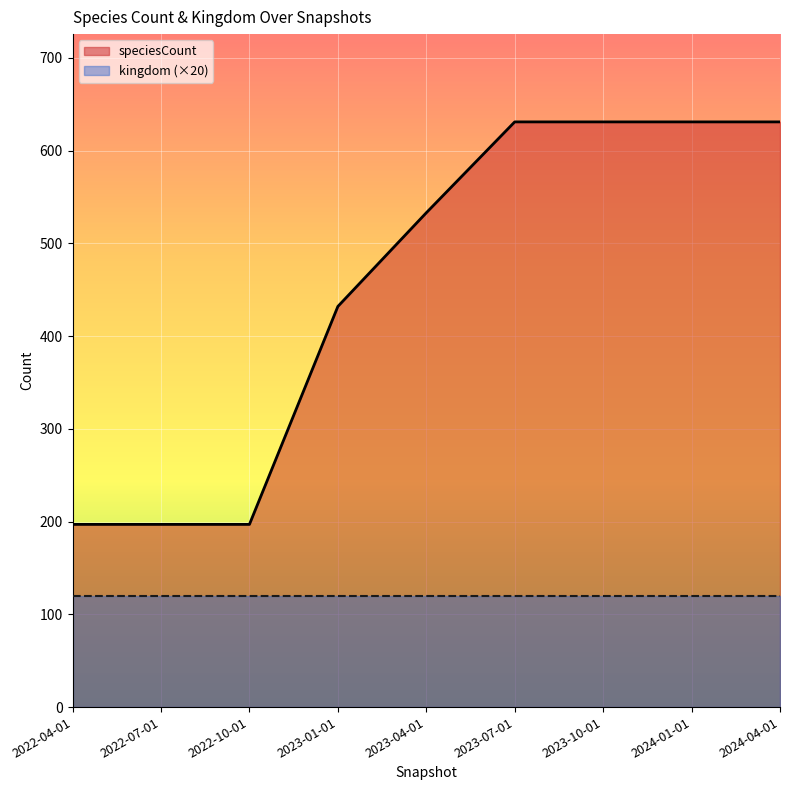

List the labels in order of value, largest first.

2023-07-01, 2023-10-01, 2024-01-01, 2024-04-01, 2023-04-01, 2023-01-01, 2022-04-01, 2022-07-01, 2022-10-01